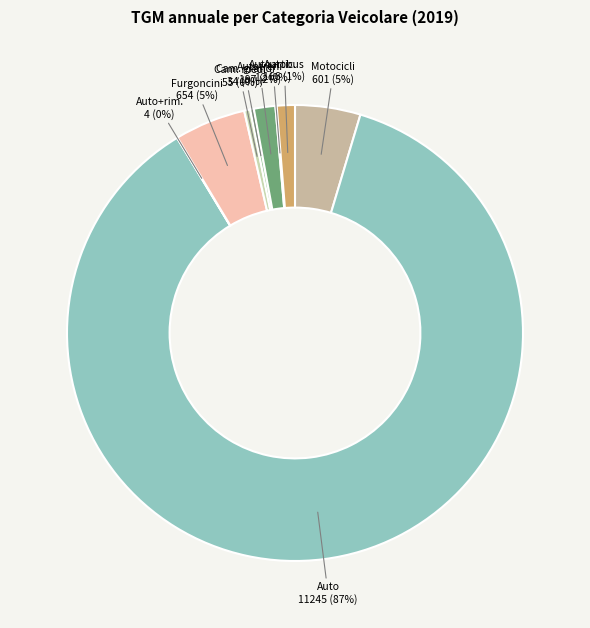

Combined, do Autotreni and Cam. medi account for over 50%?

No